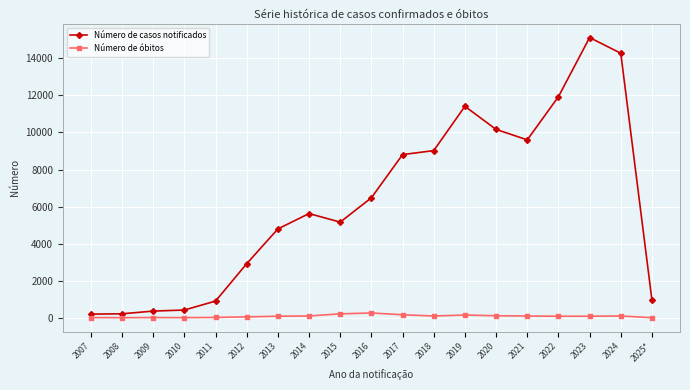

What is the label of the 9th point from the left?

2015